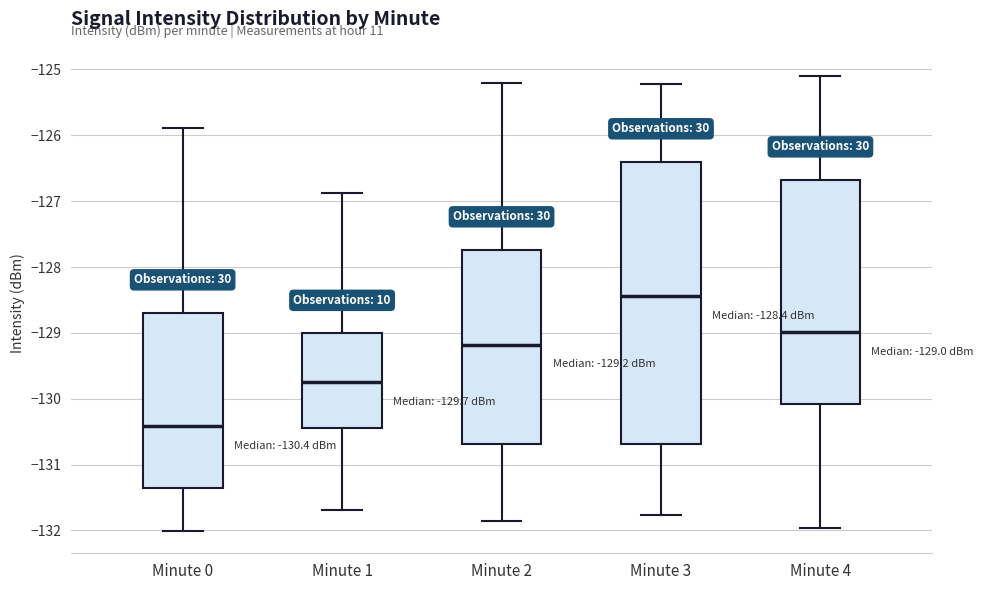

Which box has the highest median line?

Minute 3